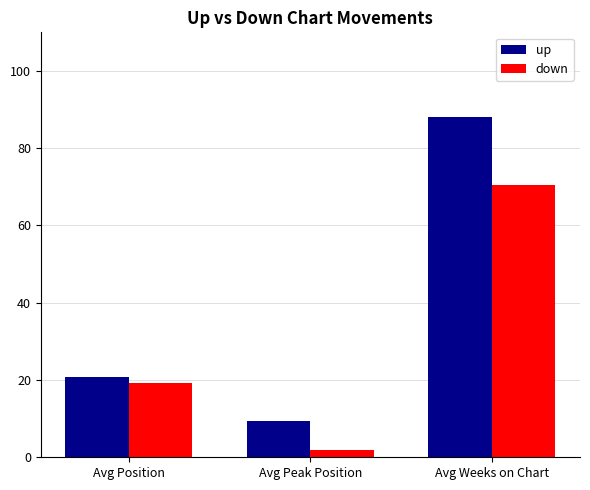

What is the spread (max minus min) of values at Avg Position?

1.5